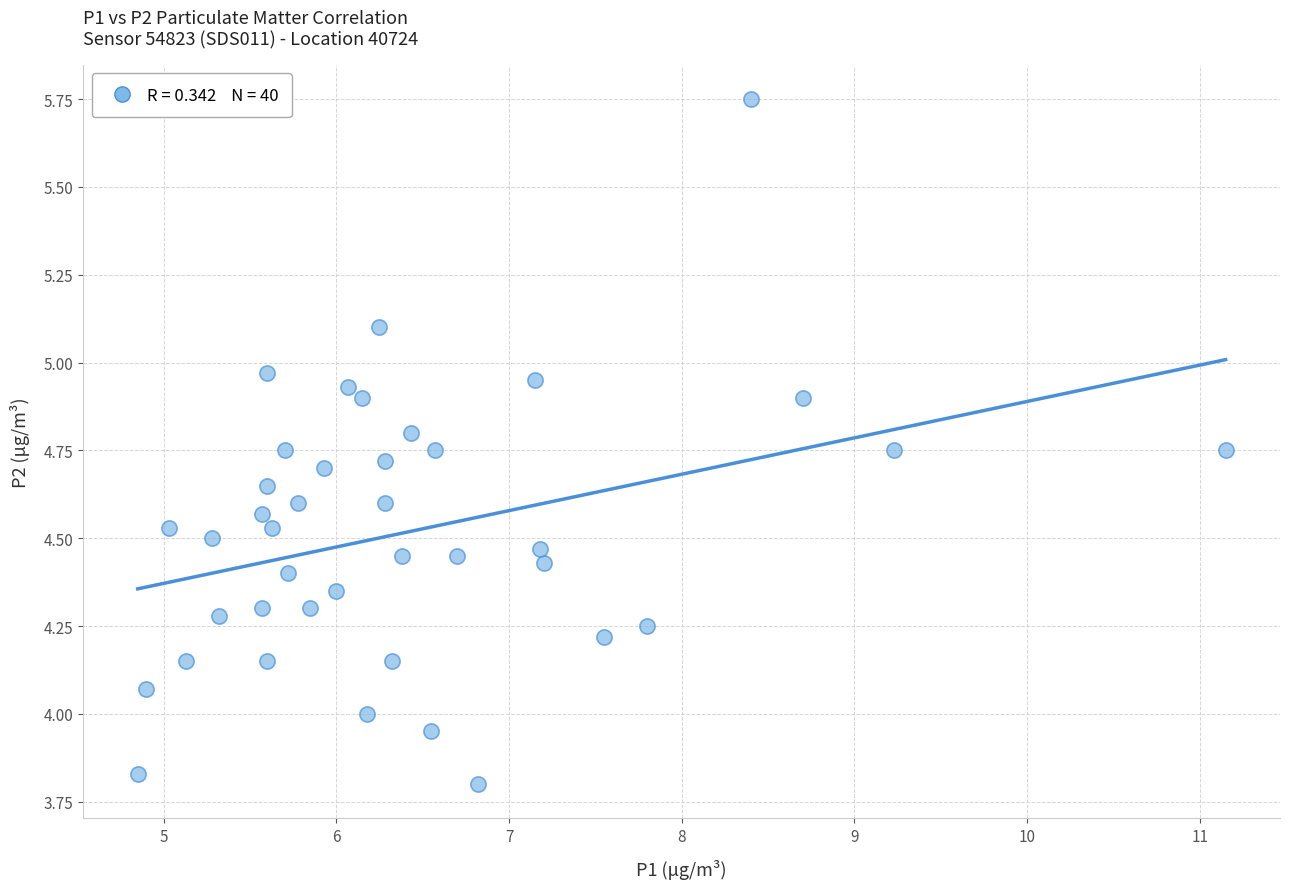

What is the range of X values (max minus min)?

6.3